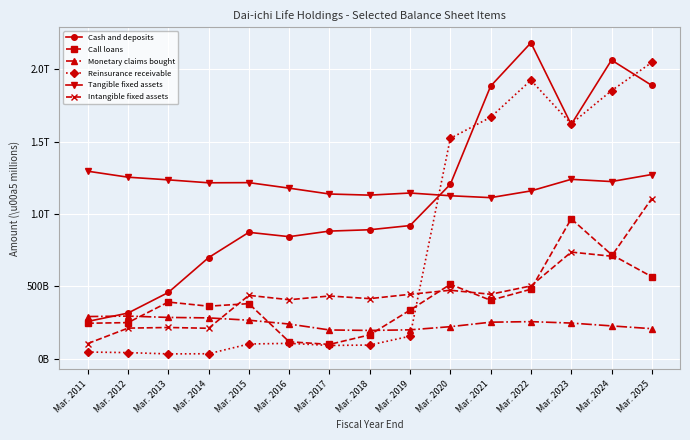

What is the difference between the maximum and minimum values in the Monetary claims bought series?

99191